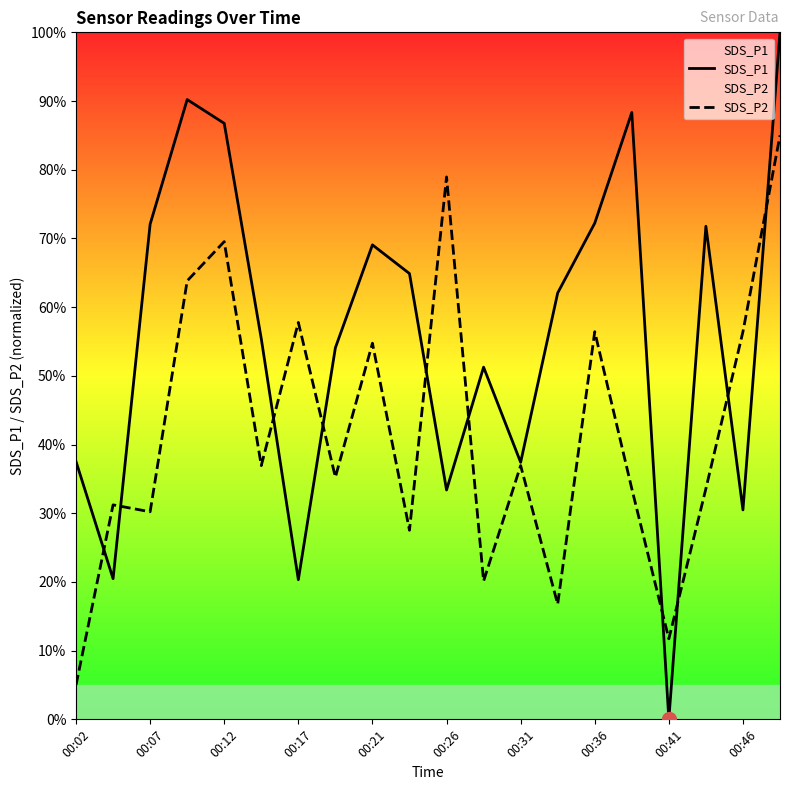

Is this an area chart (filled region under the line)?

No